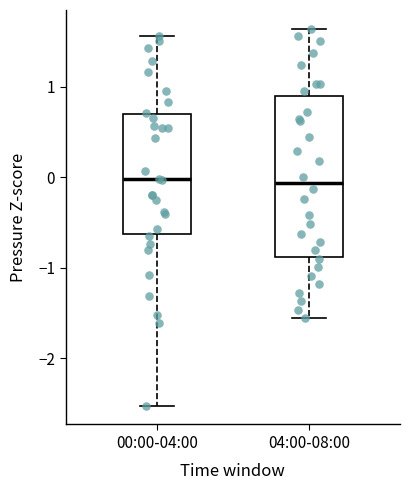

Comparing the boxes themselves (not the whiskers), which one is the tallest?

04:00-08:00